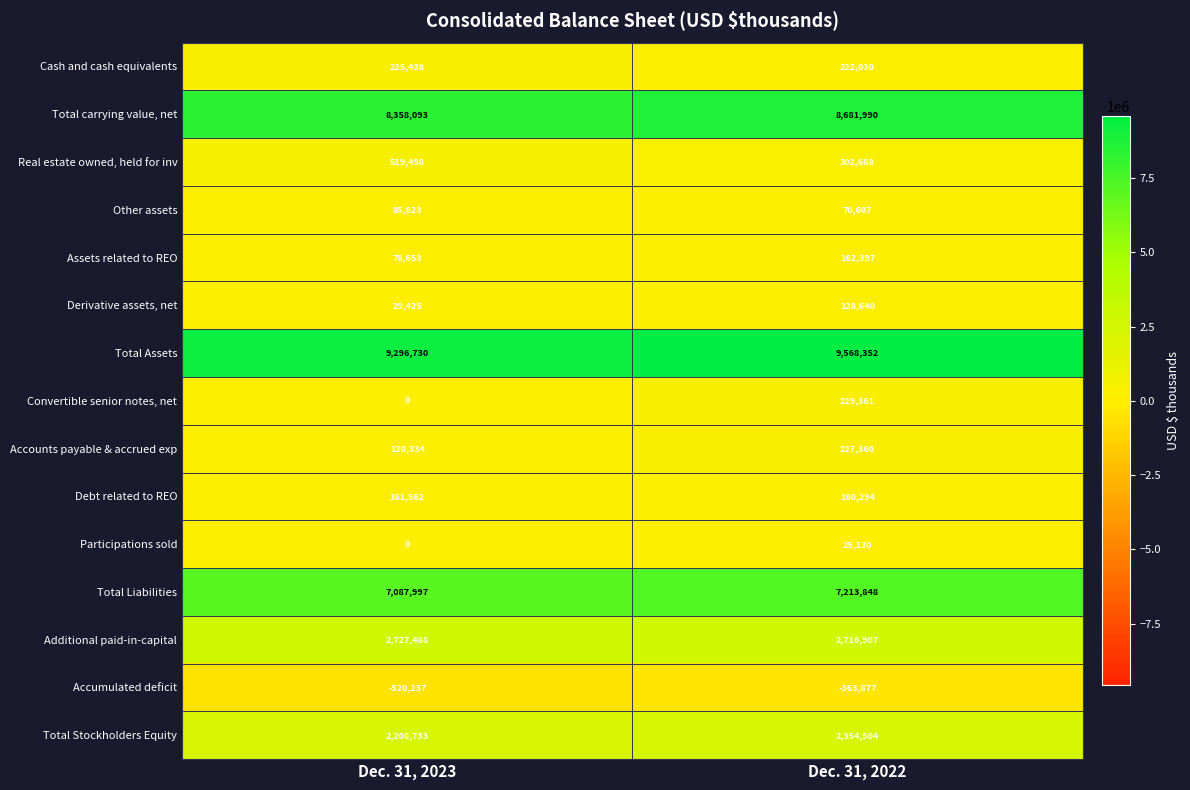

List the series in order of their peak value, lowest first.

Accumulated deficit, Participations sold, Other assets, Derivative assets, net, Debt related to REO, Assets related to REO, Cash and cash equivalents, Accounts payable & accrued exp, Convertible senior notes, net, Real estate owned, held for inv, Total Stockholders Equity, Additional paid-in-capital, Total Liabilities, Total carrying value, net, Total Assets